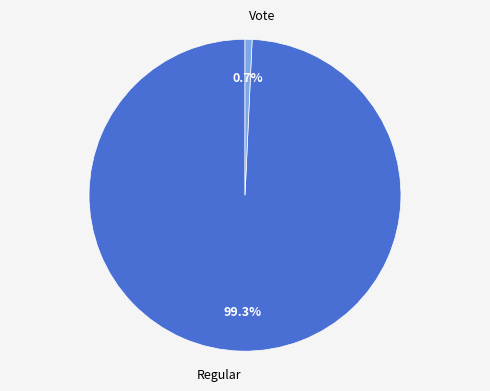

How many slices are in this pie chart?

2